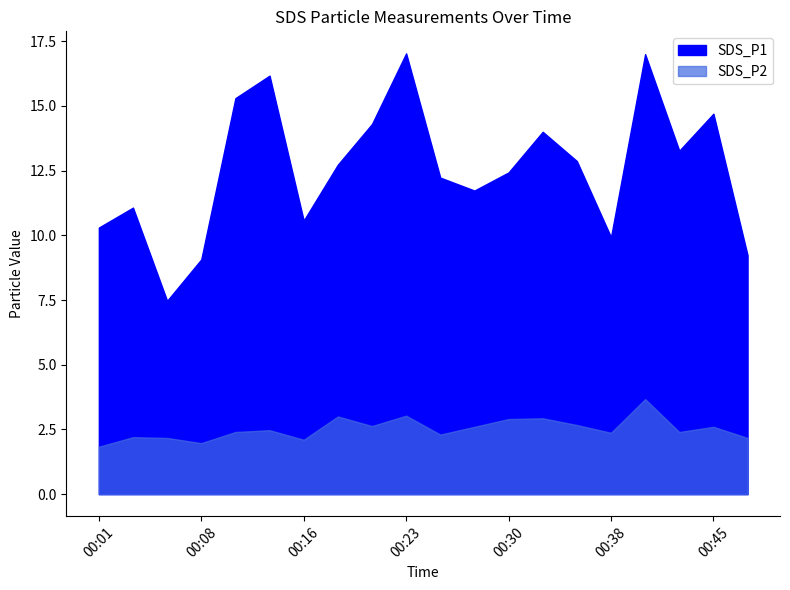

List the labels in order of SDS_P2 value, largest first.

00:40, 00:23, 00:18, 00:33, 00:30, 00:35, 00:21, 00:28, 00:45, 00:13, 00:11, 00:43, 00:38, 00:26, 00:04, 00:06, 00:47, 00:16, 00:08, 00:01